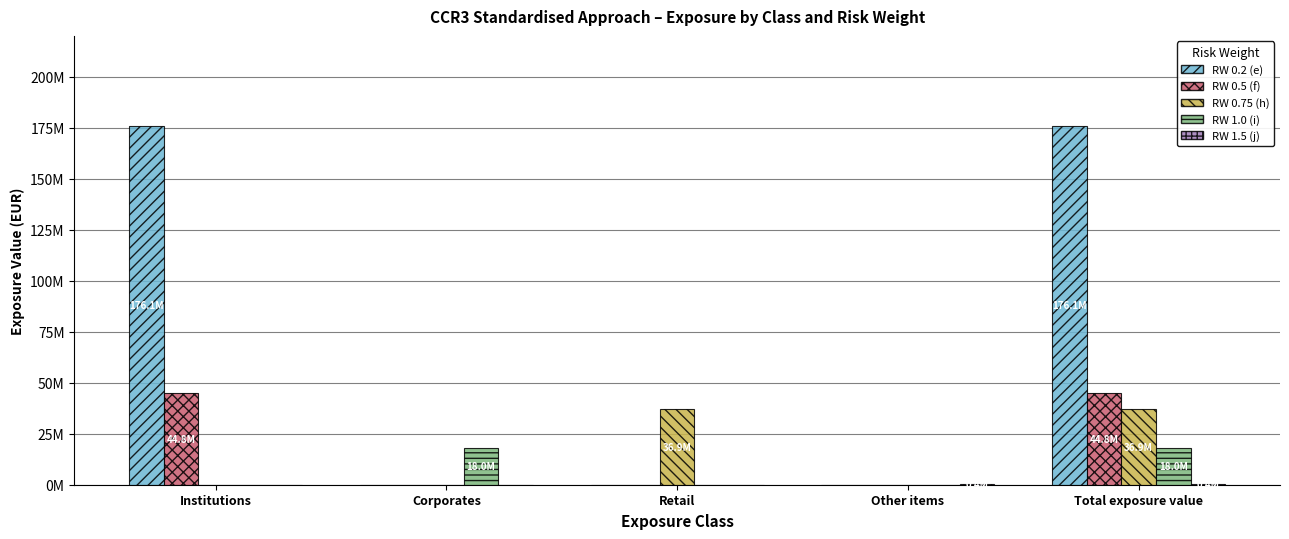

Are the bars horizontal?

No